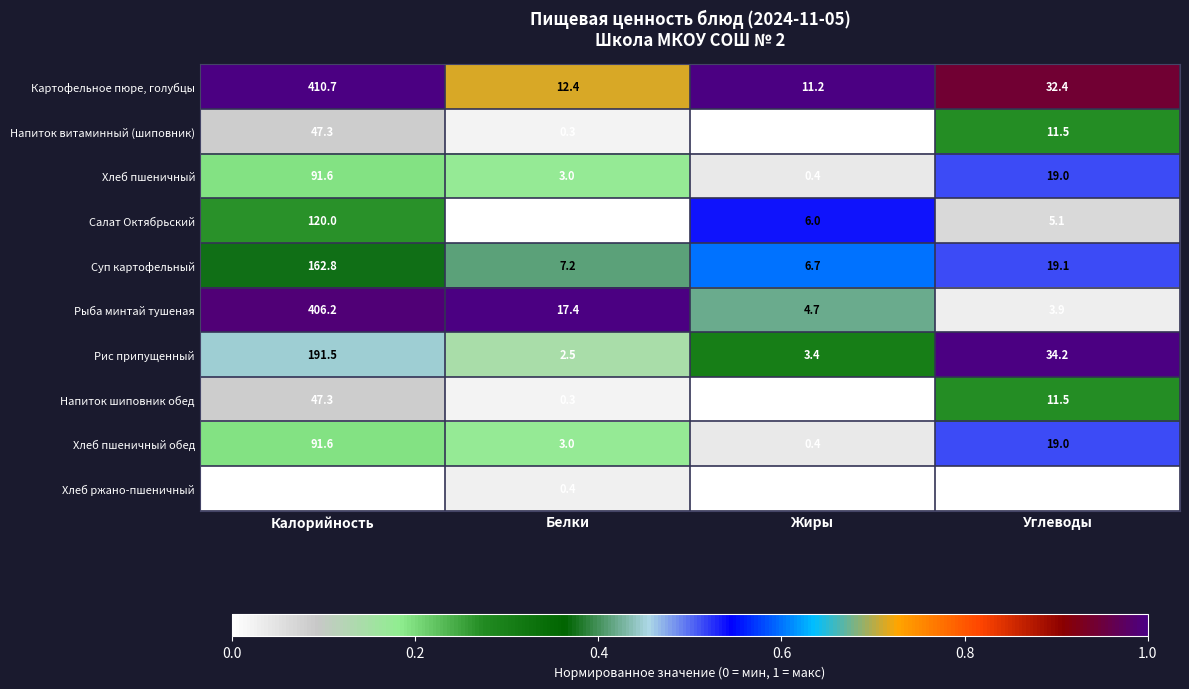

List the labels in order of Салат Октябрьский value, largest first.

Калорийность, Жиры, Углеводы, Белки